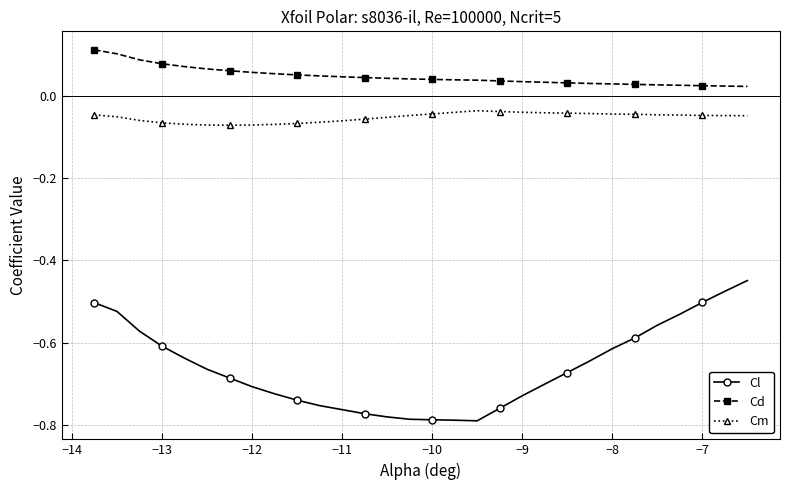

Which series has the widest spread of values?

Cl